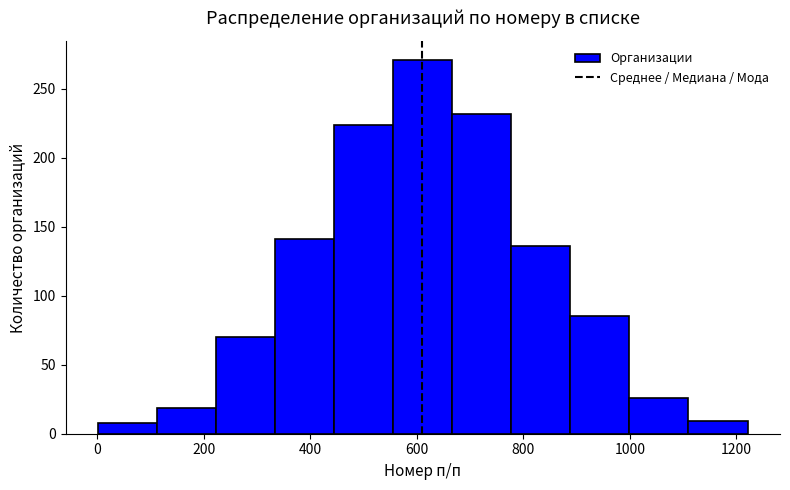

How tall is the bar that spans 120 to 220 on the x-axis? Neither the bar edges nor the heights are printed on the chart, so give them approximately, as read against the axes.

20